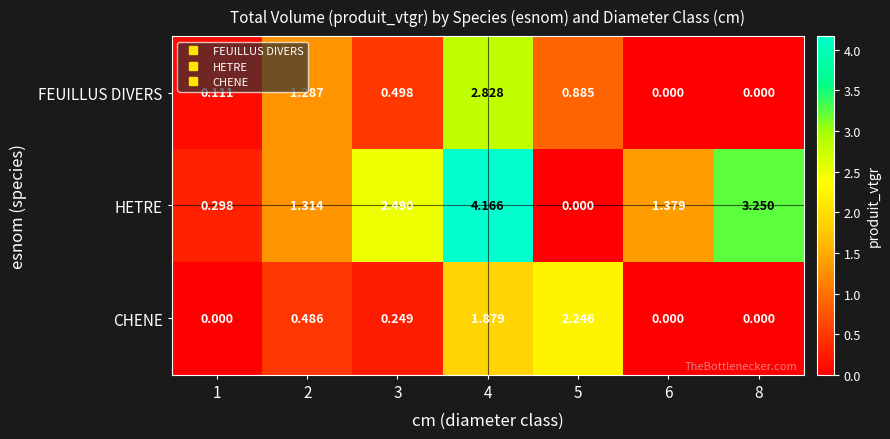

Which series has the largest range (max minus min)?

HETRE